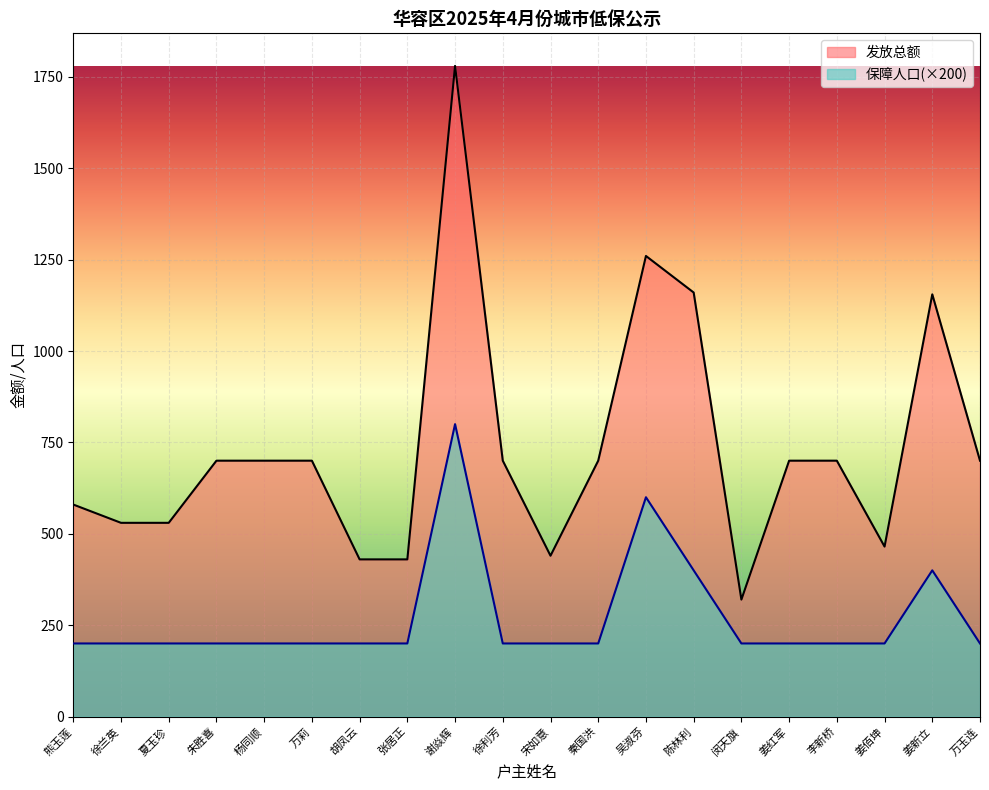

How many lines are shown in the chart?

2